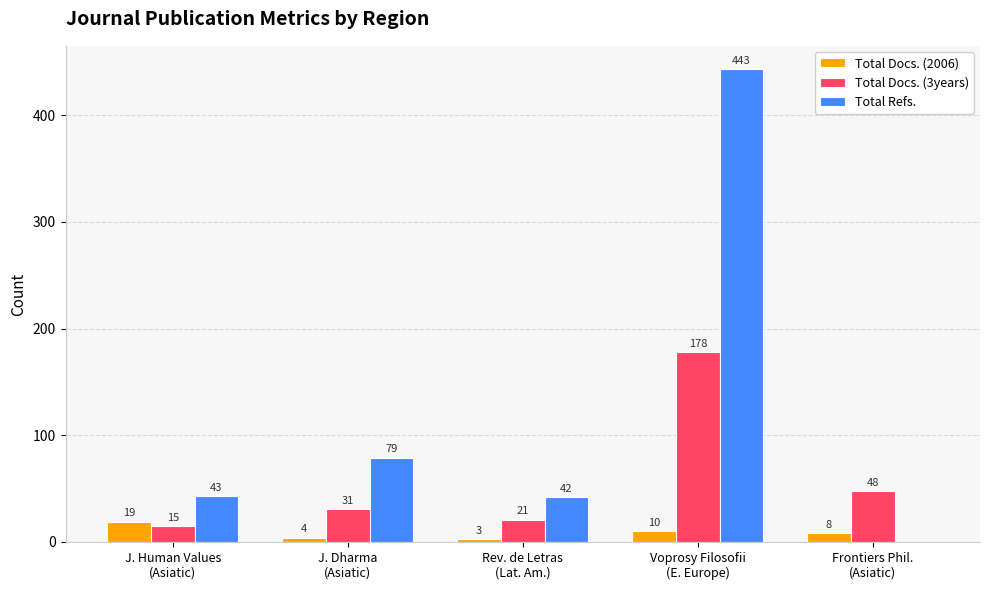

What value does the Total Docs. (2006) series have at Rev. de Letras
(Lat. Am.)?

3